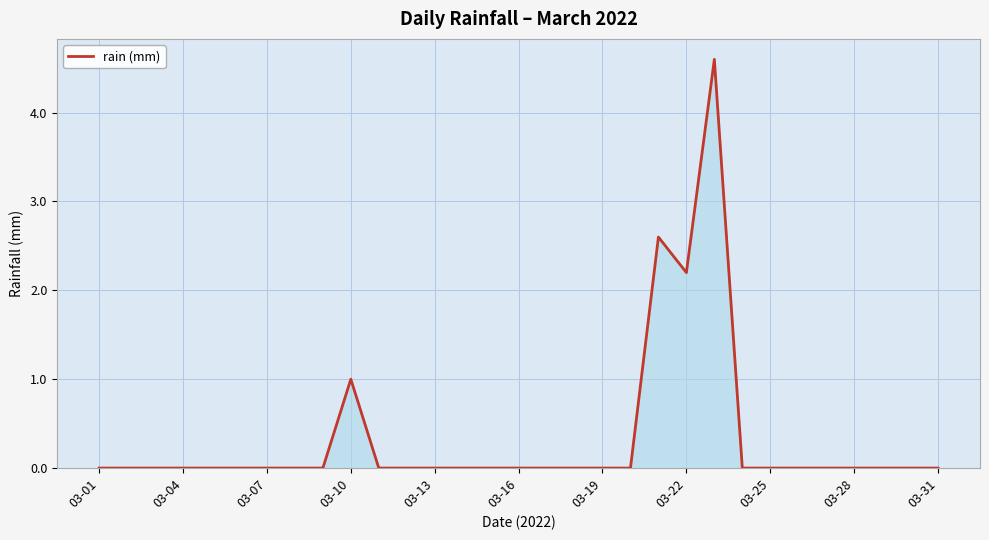

What is the greatest value displayed?

4.6